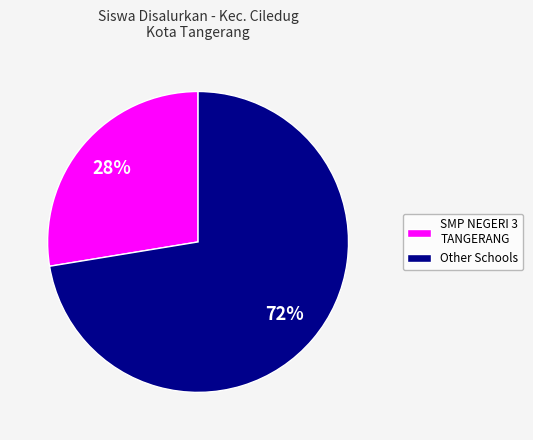

How many slices are in this pie chart?

2